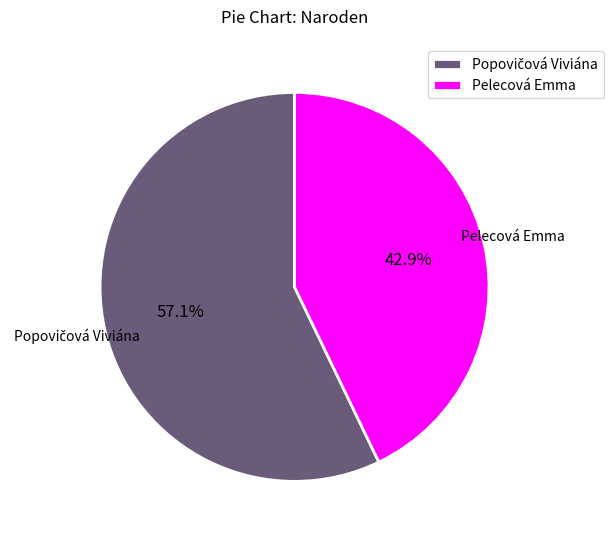

Is there a majority slice in this chart?

Yes